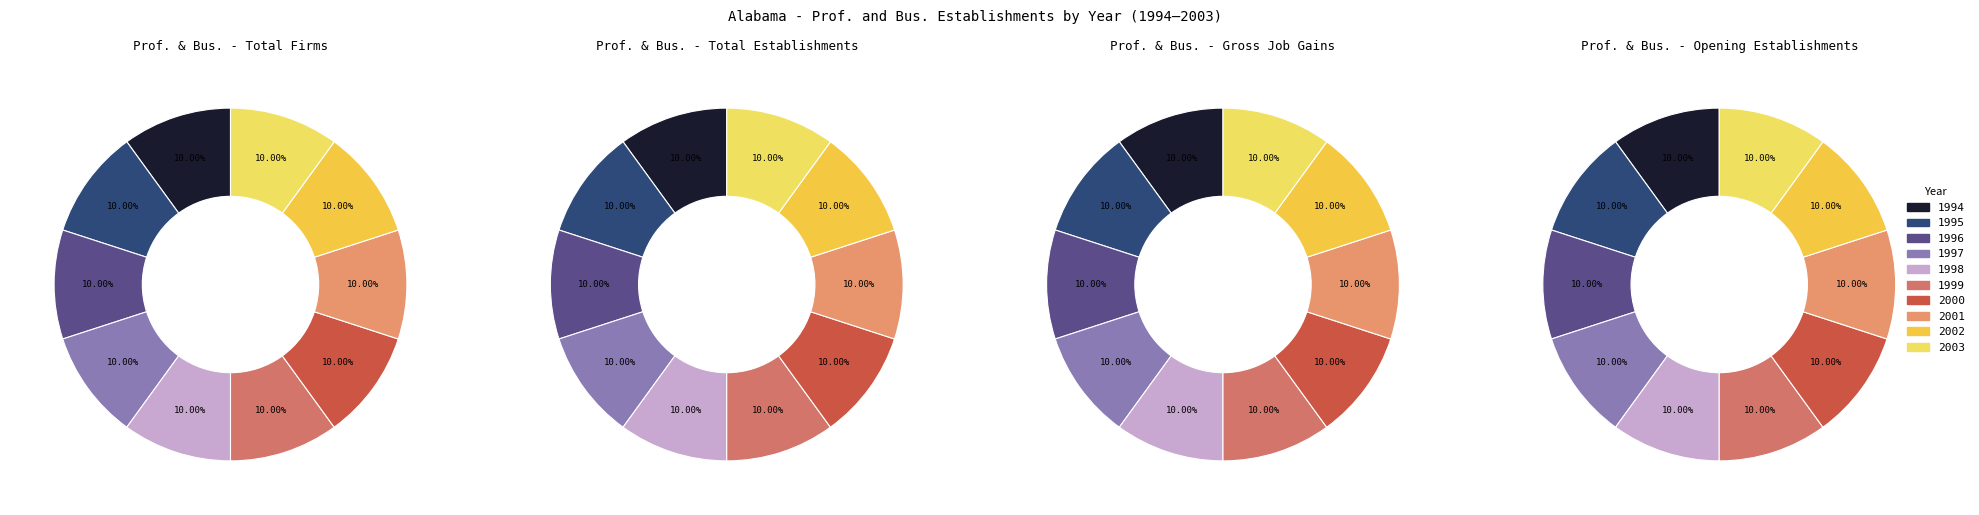

Is 1 the majority of the pie?

No